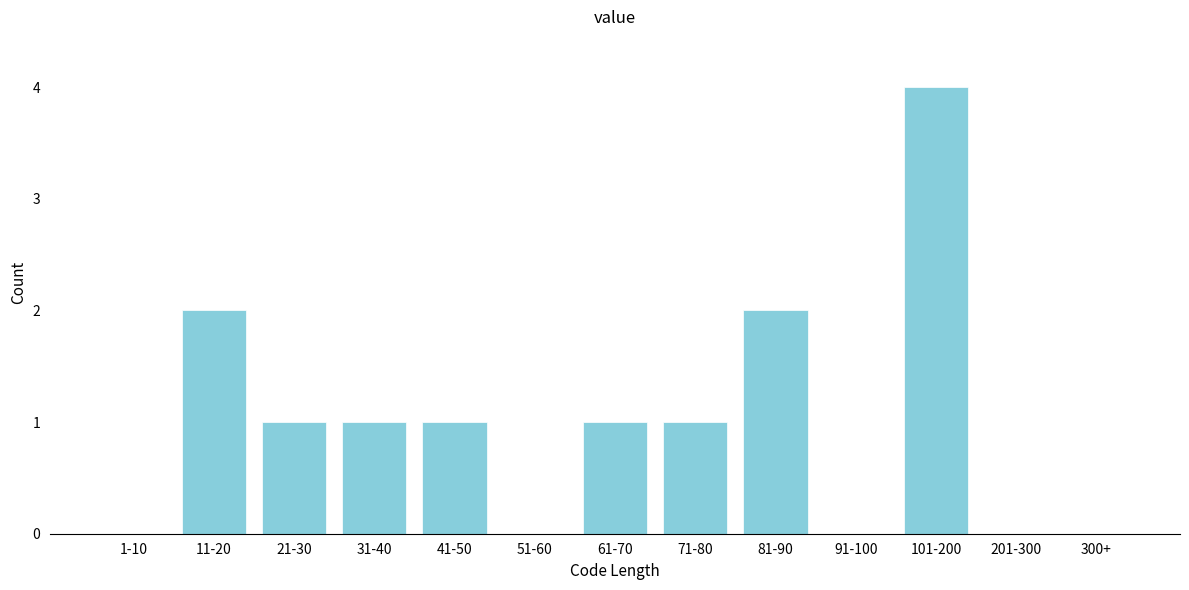

Reading left to right, extract all data points from this chart.

1-10=0	11-20=2	21-30=1	31-40=1	41-50=1	51-60=0	61-70=1	71-80=1	81-90=2	91-100=0	101-200=4	201-300=0	300+=0